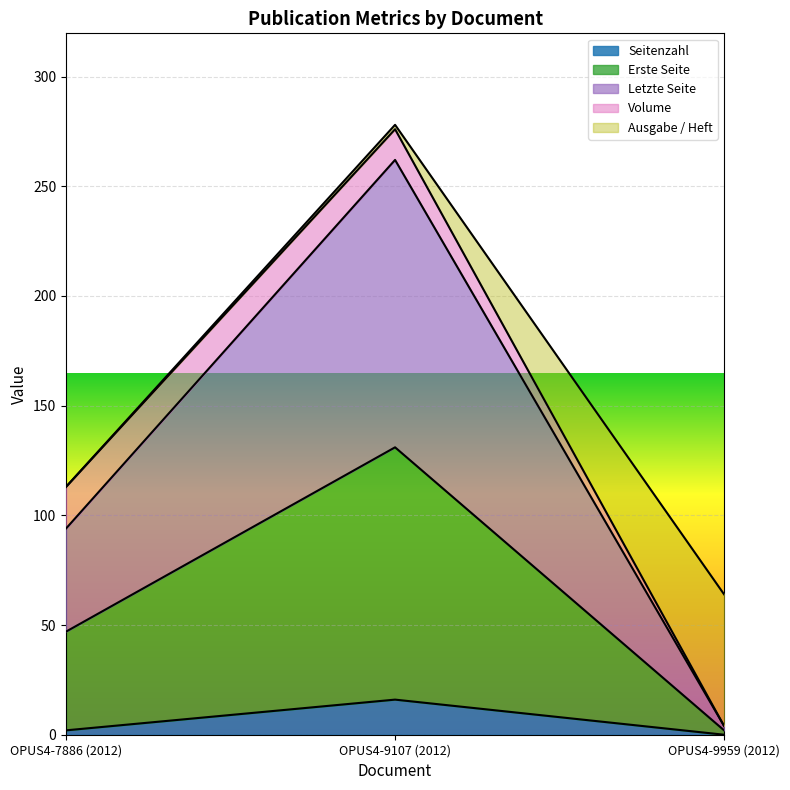

What is the difference between the highest and lowest values at OPUS4-7886 (2012)?

111